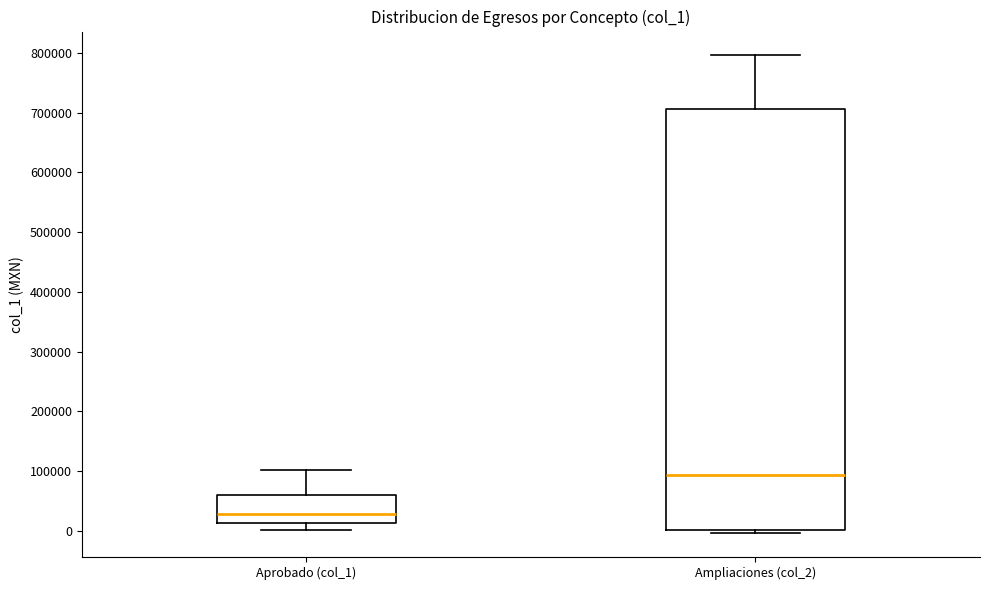

Where is the upper edge of the box for Aprobado (col_1) on the y-axis? The values are not printed on the chart, so give them approximately, as read against the axis.

60000